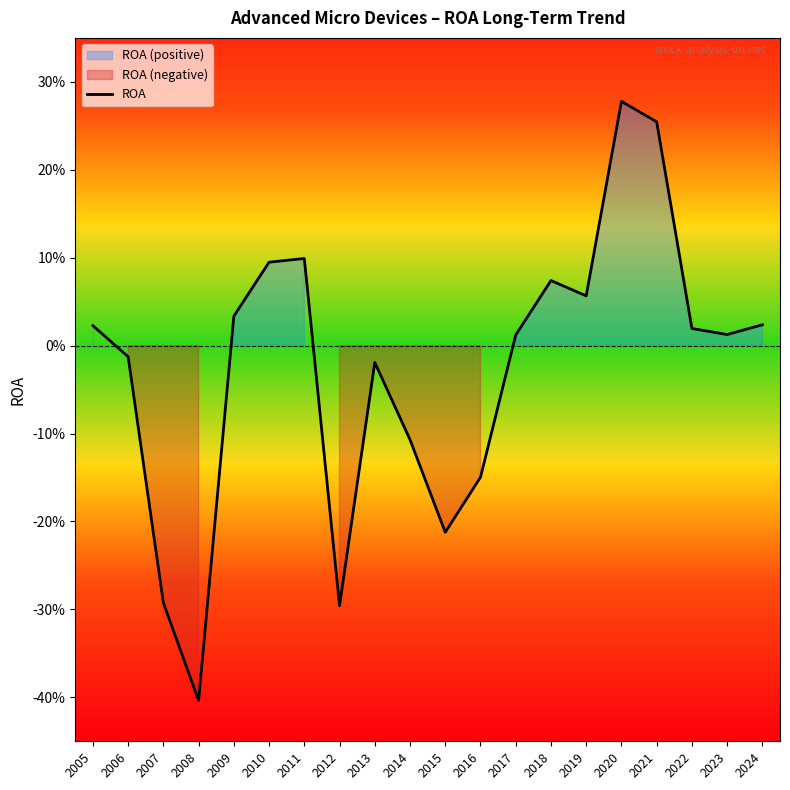

What is the smallest value displayed?

-0.4